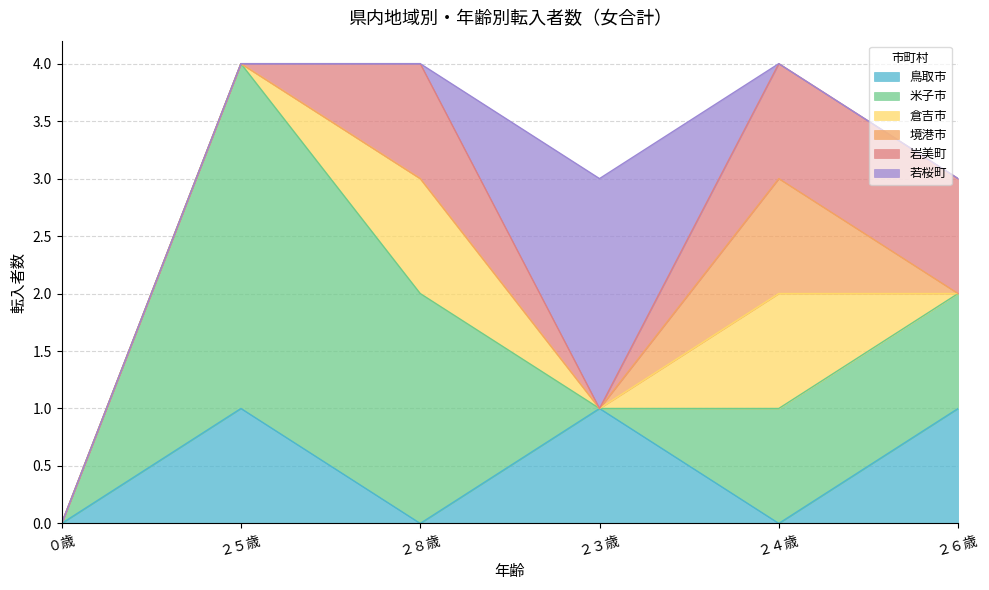

At which category does 倉吉市 reach its first local valley?

２３歳